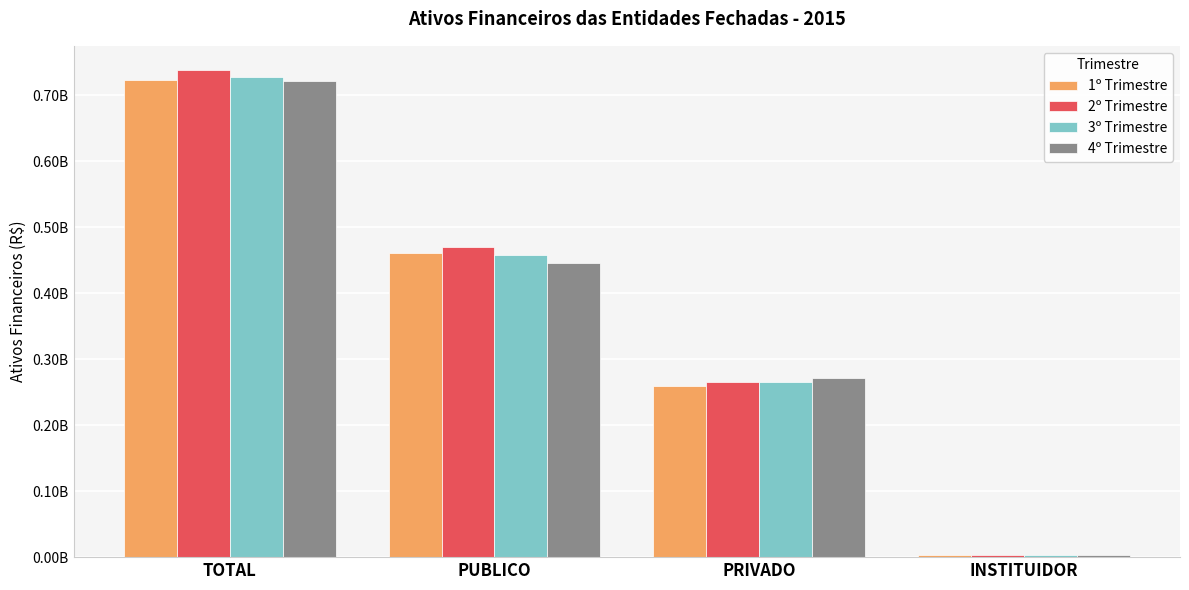

Which label corresponds to the smallest value in the chart?

INSTITUIDOR